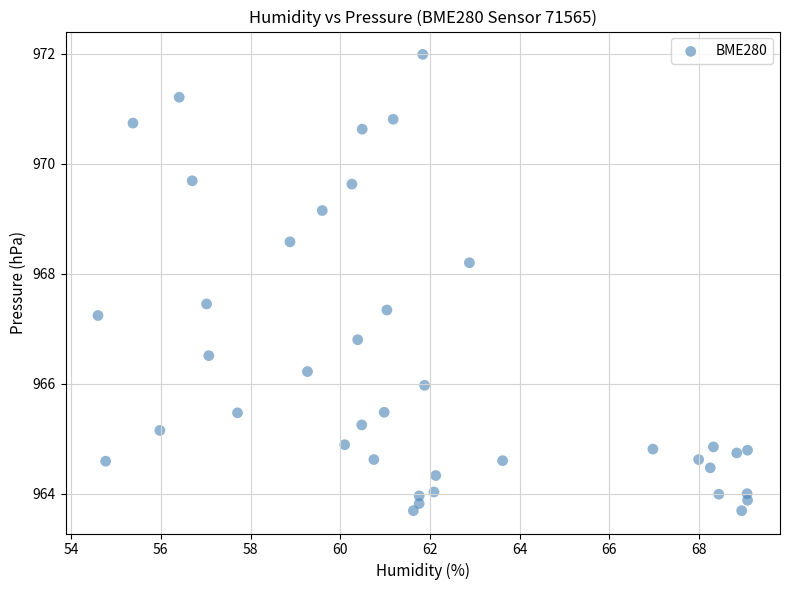

What is the range of Y values (max minus min)?

8.3